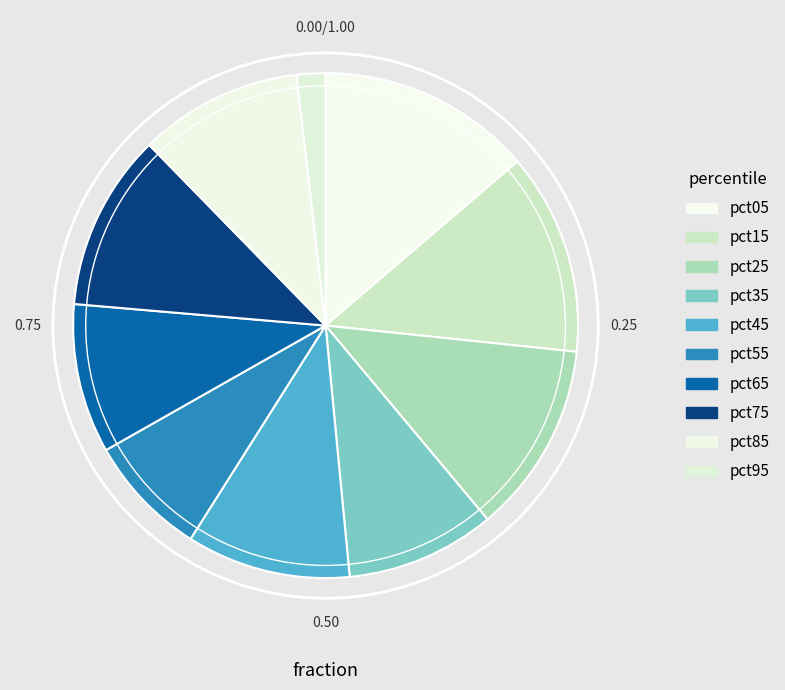

Does pct55 account for over 50% of the chart?

No